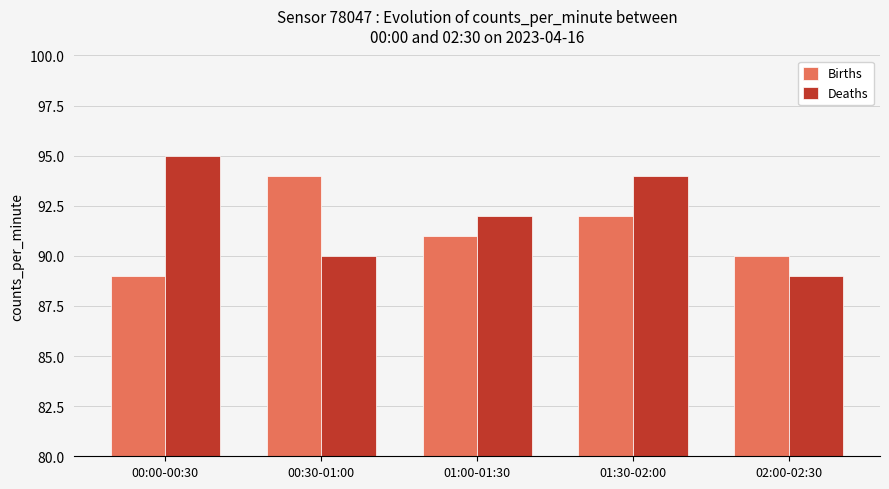

Is the value of Deaths at 00:00-00:30 greater than the value of Births at 01:00-01:30?

Yes